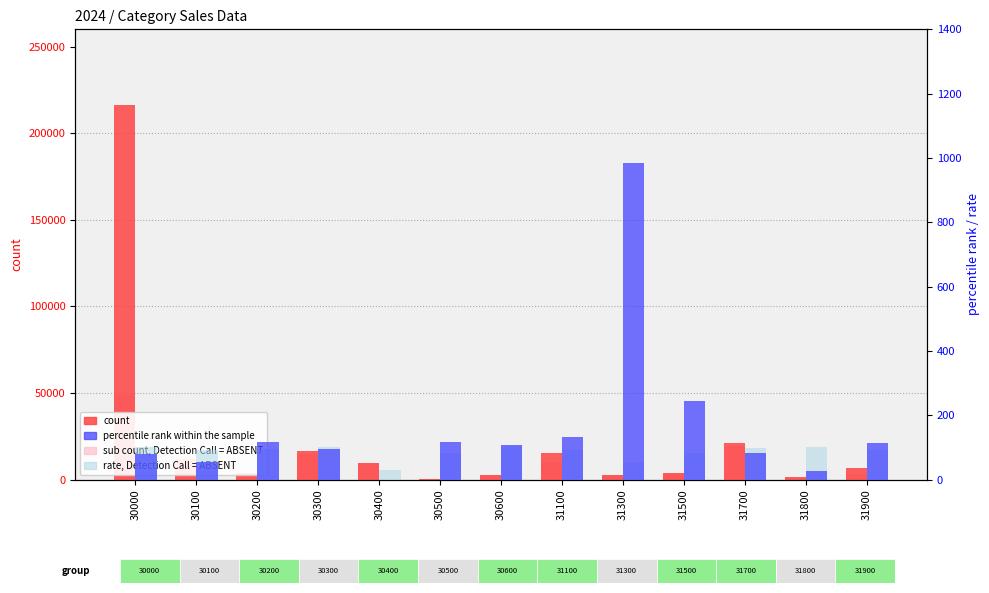

Which series changed the most between 30000 and 30300?

count